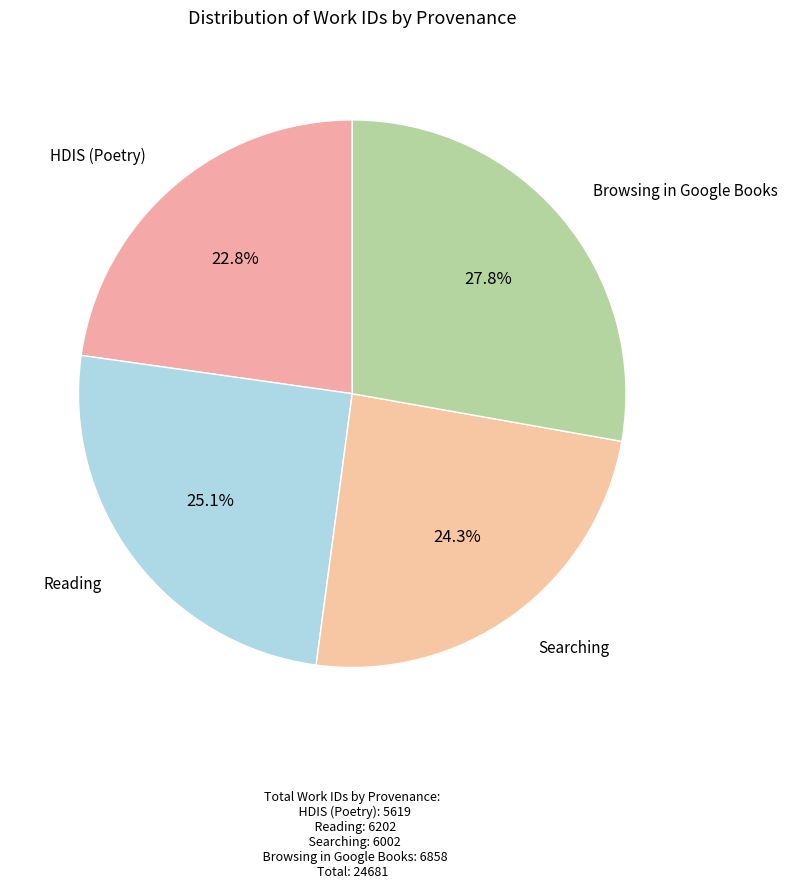

To the nearest percent, what is the difference between the largest and smallest slice percentages?

5%